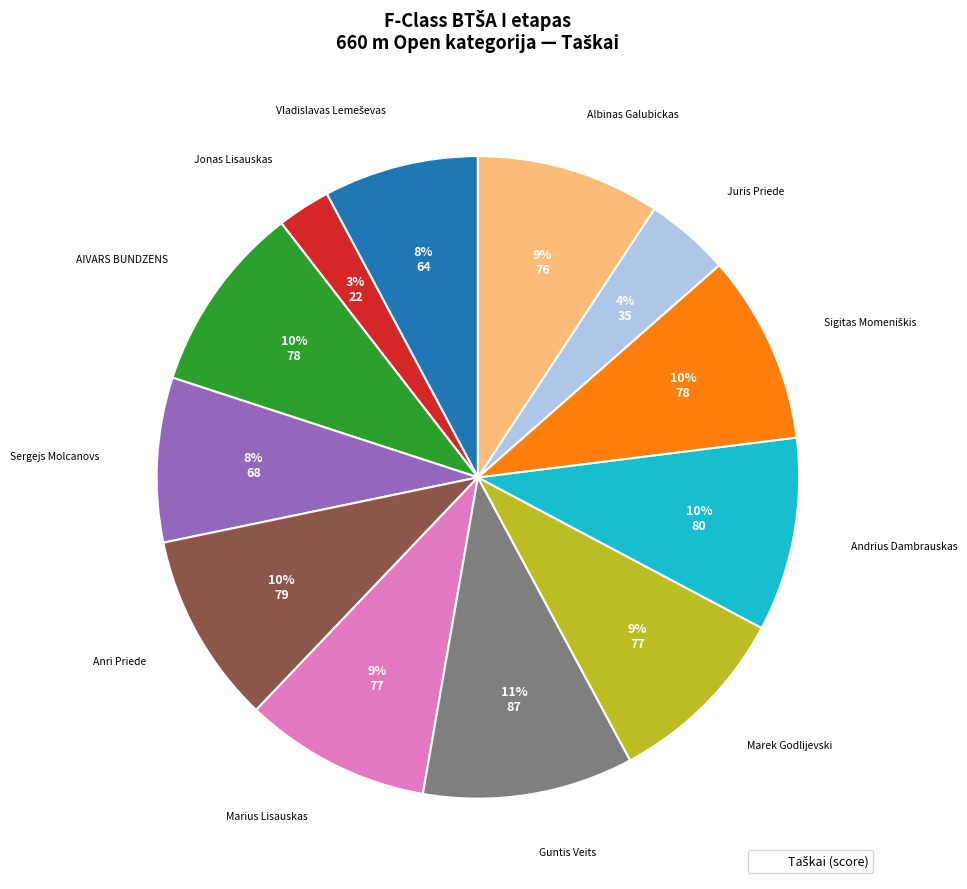

To the nearest percent, what is the average slice percentage?

8%